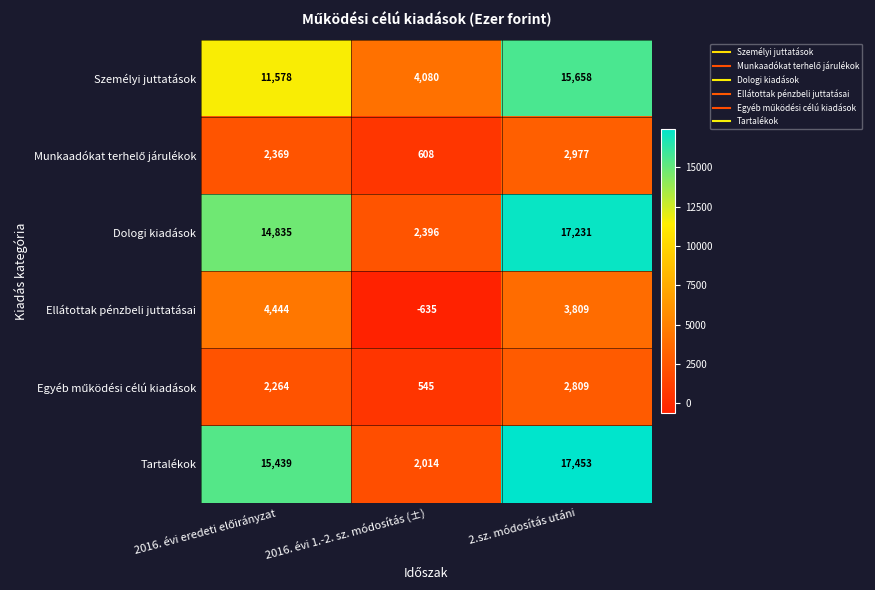

Read the Ellátottak pénzbeli juttatásai value at 2.sz. módosítás utáni, to the nearest 50.

3800